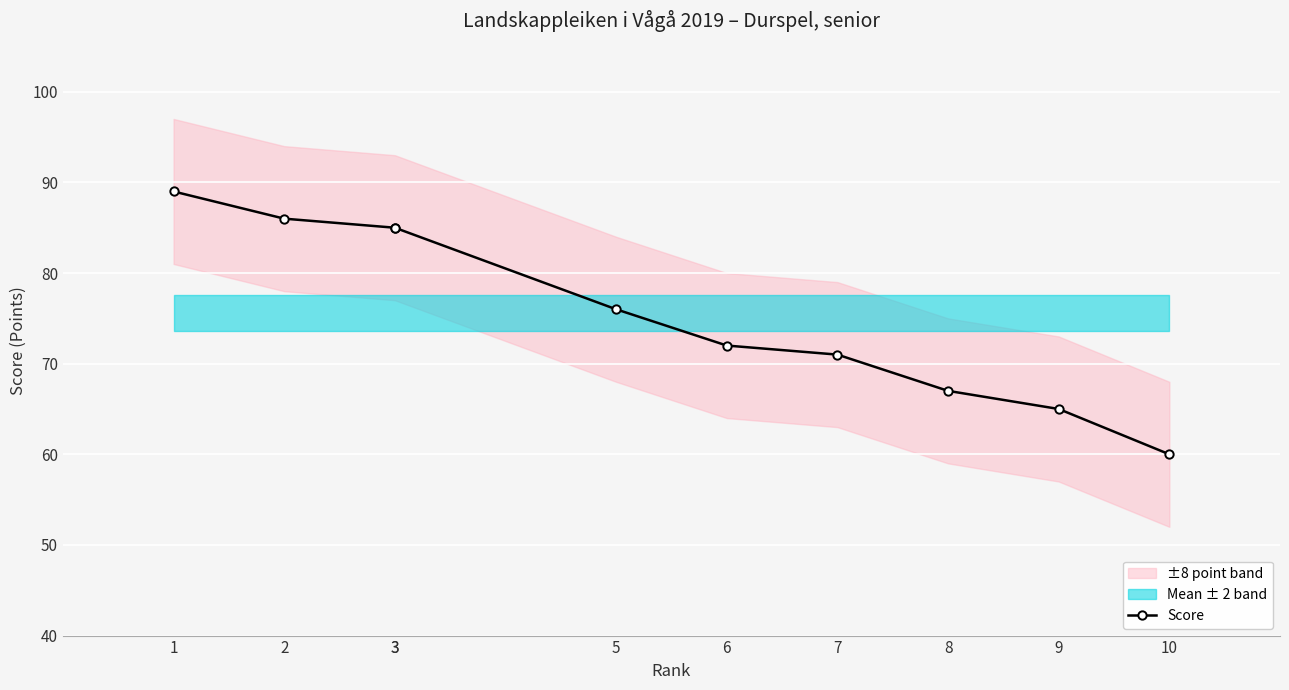

What is the minimum value shown in the chart?

60